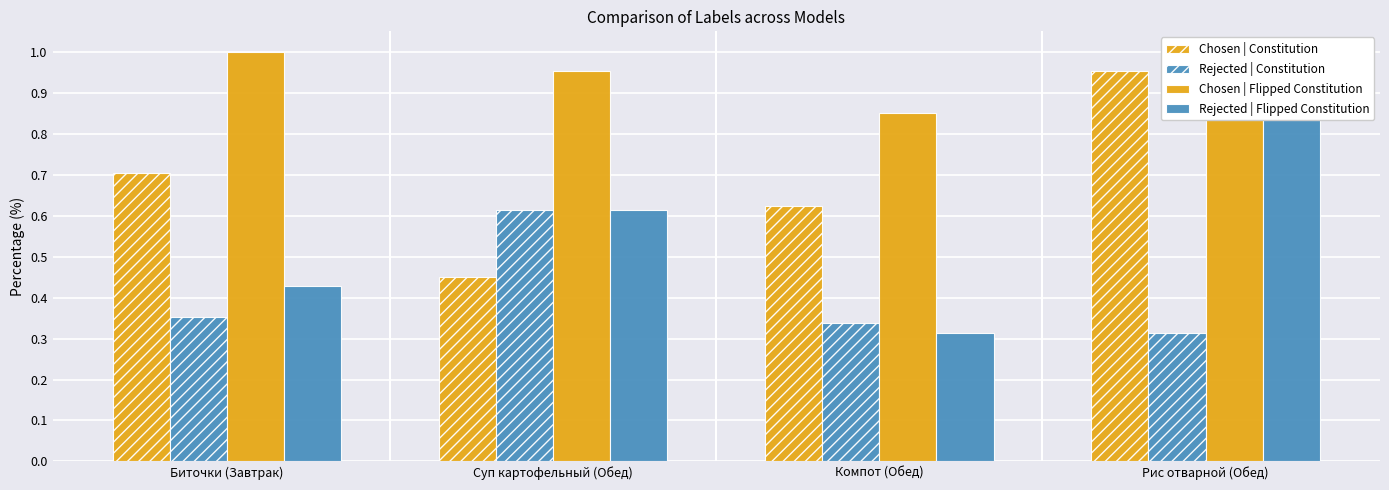

Which series changed the most between Биточки (Завтрак) and Компот (Обед)?

Chosen | Flipped Constitution